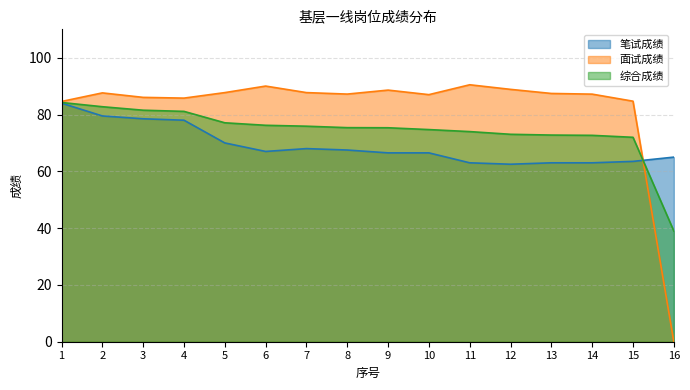

At which label is 综合成绩 closest to 61?

15